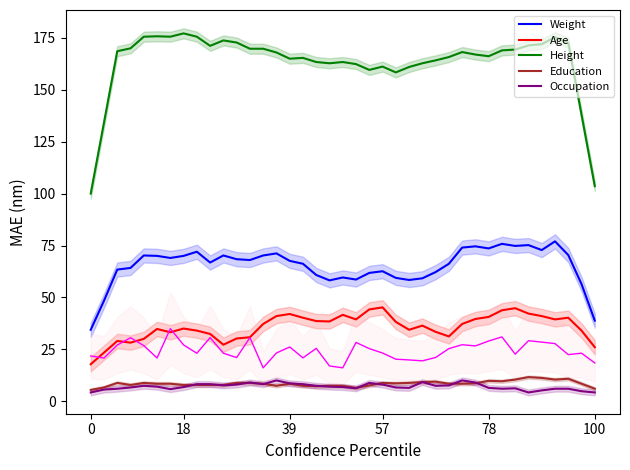

How many lines are shown in the chart?

5